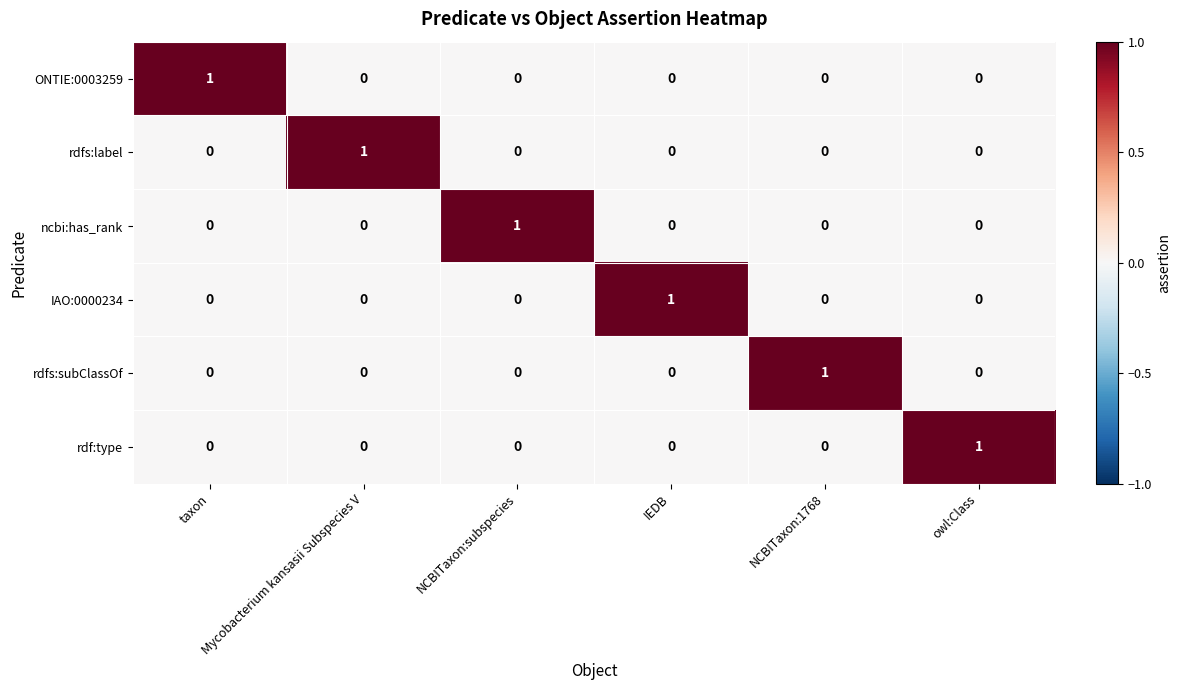

How many rdfs:subClassOf values are between 0 and 1?

6